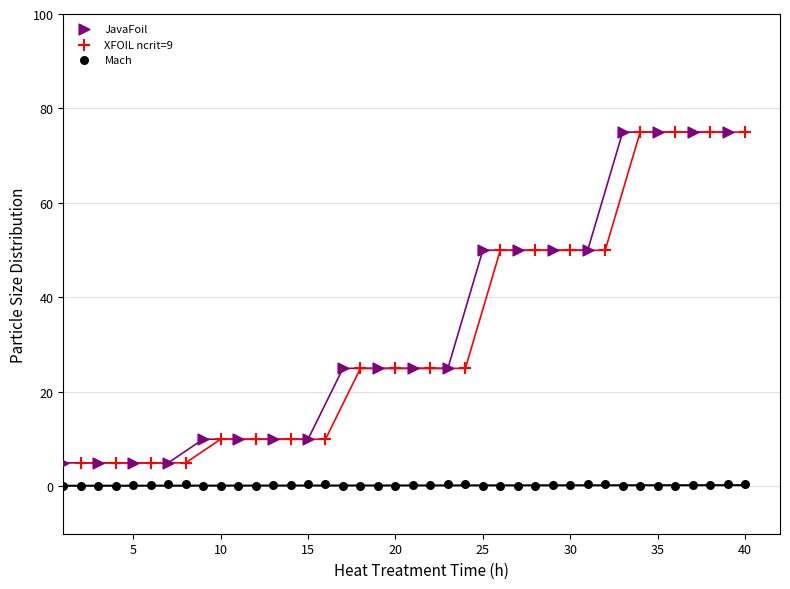

Which series reaches the minimum Y coordinate?

Mach